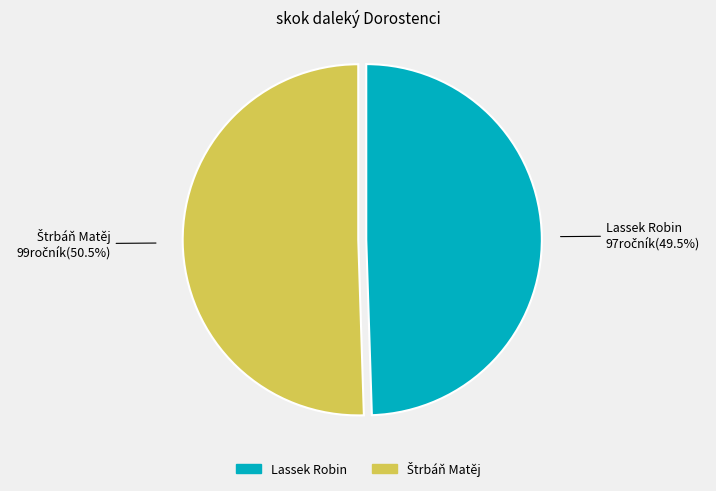

Which category has the smallest portion of the pie?

Lassek Robin